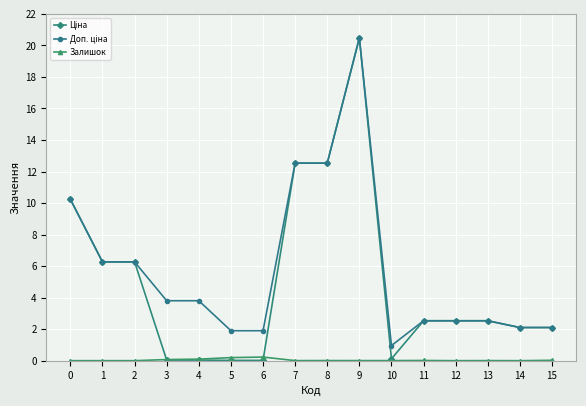

True or false: Залишок has more than 0 points higher than both neighbors.

True